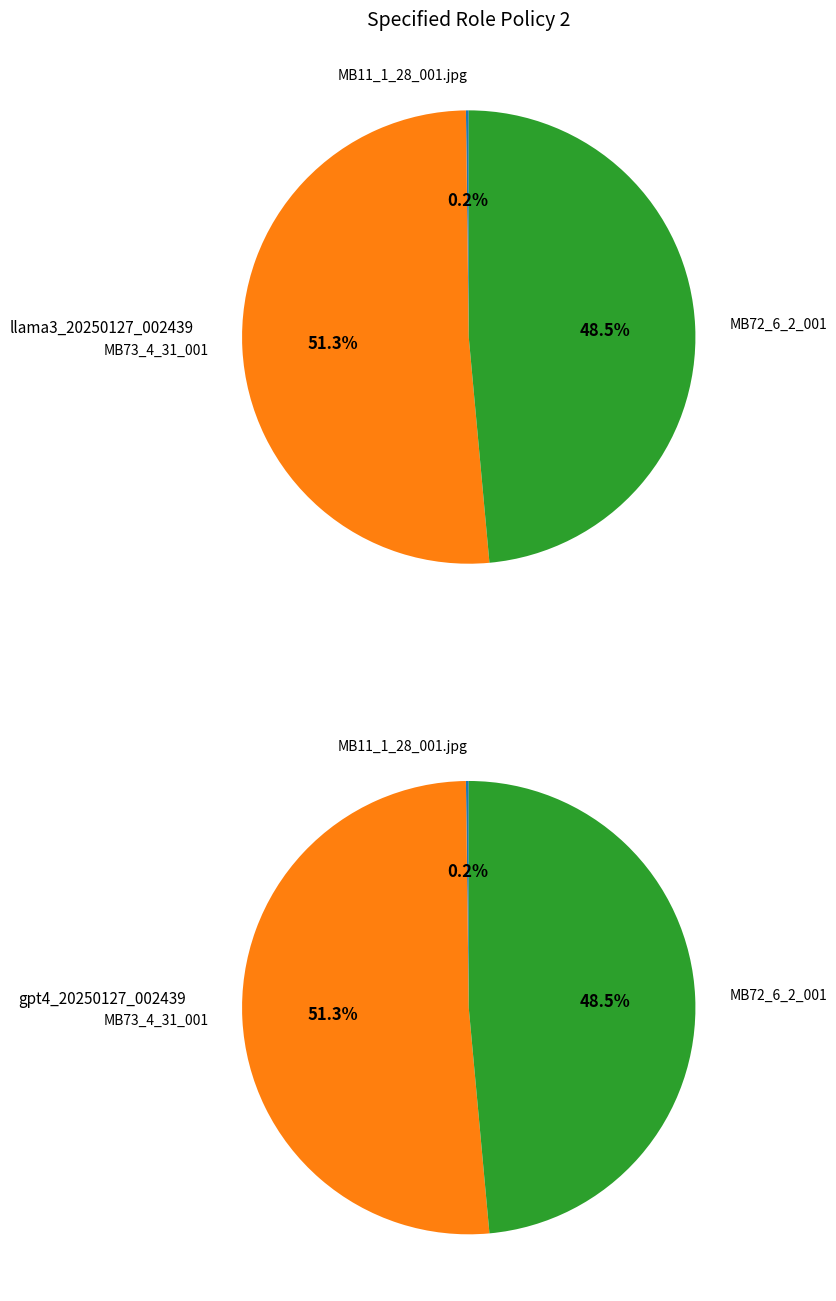

To the nearest percent, what is the combined percentage of MB11_1_28_001.jpg and MB73_4_31_001?

51%